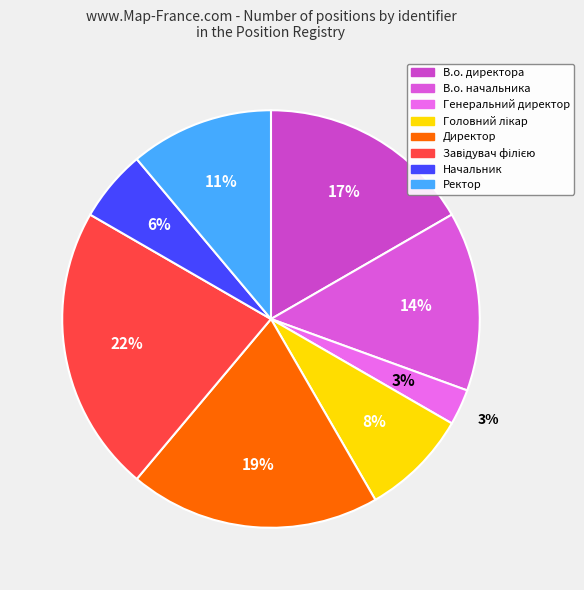

Is there a majority slice in this chart?

No